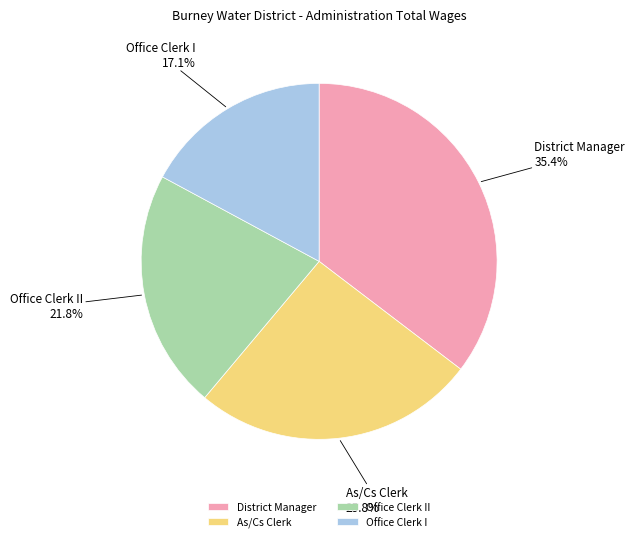

Between District Manager and Office Clerk II, which is larger?

District Manager